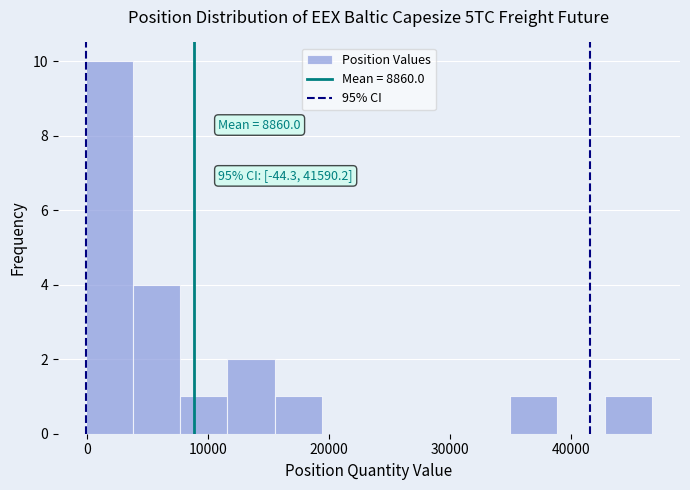

Around what value on the x-axis is the tallest bar? Give the approximate position of its centre, as read against the axis.

2000